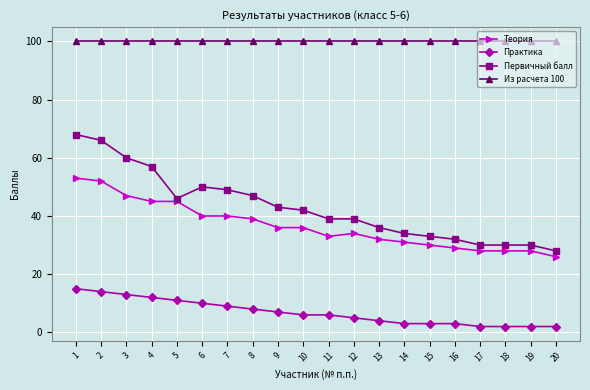

True or false: Теория and Из расчета 100 cross at least once.

False